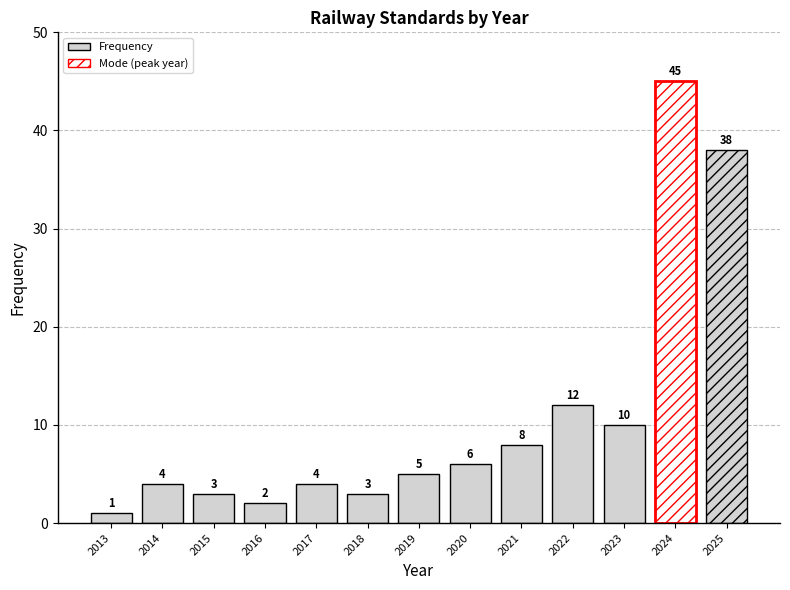

Reading left to right, list all the values displayed in this chart.

2013=1	2014=4	2015=3	2016=2	2017=4	2018=3	2019=5	2020=6	2021=8	2022=12	2023=10	2024=45	2025=38